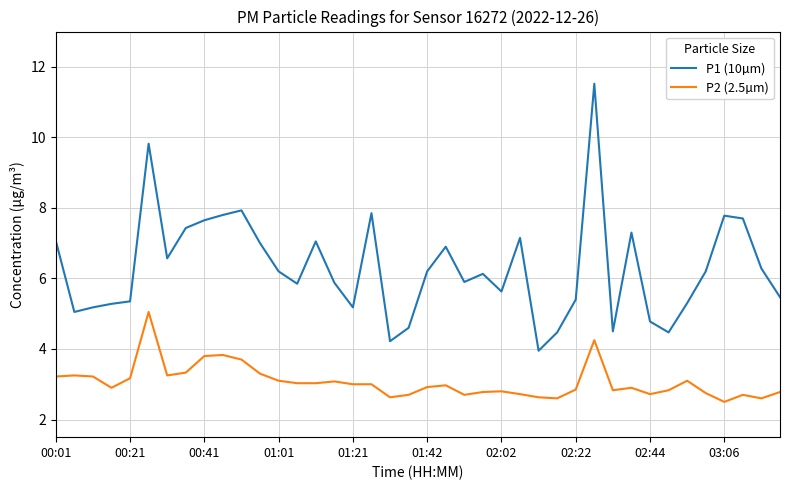

Count the number of categories in the chart.

40